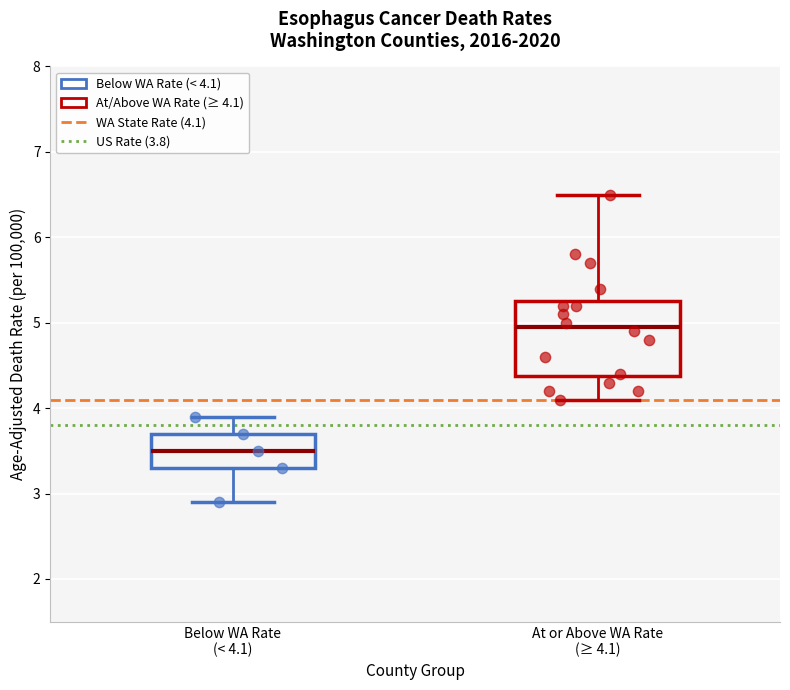

Reading left to right, transcribe this box plot: for each box, give where its median line is, the range the box spans, and where its two whiskers end, as read against the y-axis. The values are not printed on the chart, so give them approximately, as read against the axis.

Below WA Rate (< 4.1): median 3.5, box 3.3 to 3.7, whiskers 2.9 to 3.9
At or Above WA Rate (≥ 4.1): median 5.0, box 4.4 to 5.3, whiskers 4.1 to 6.5